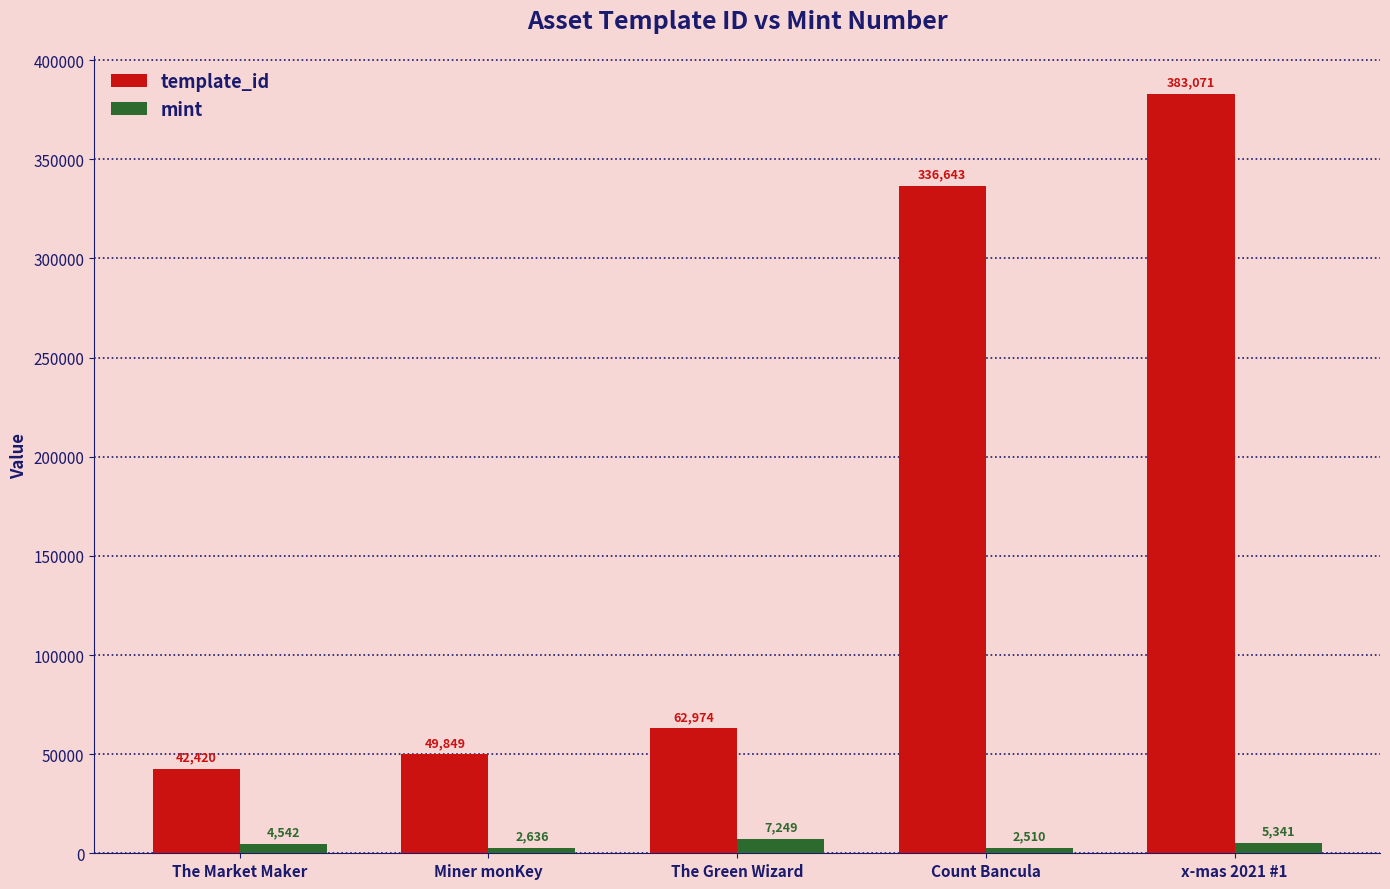

The mint series shows 2510 at Count Bancula. True or false?

True